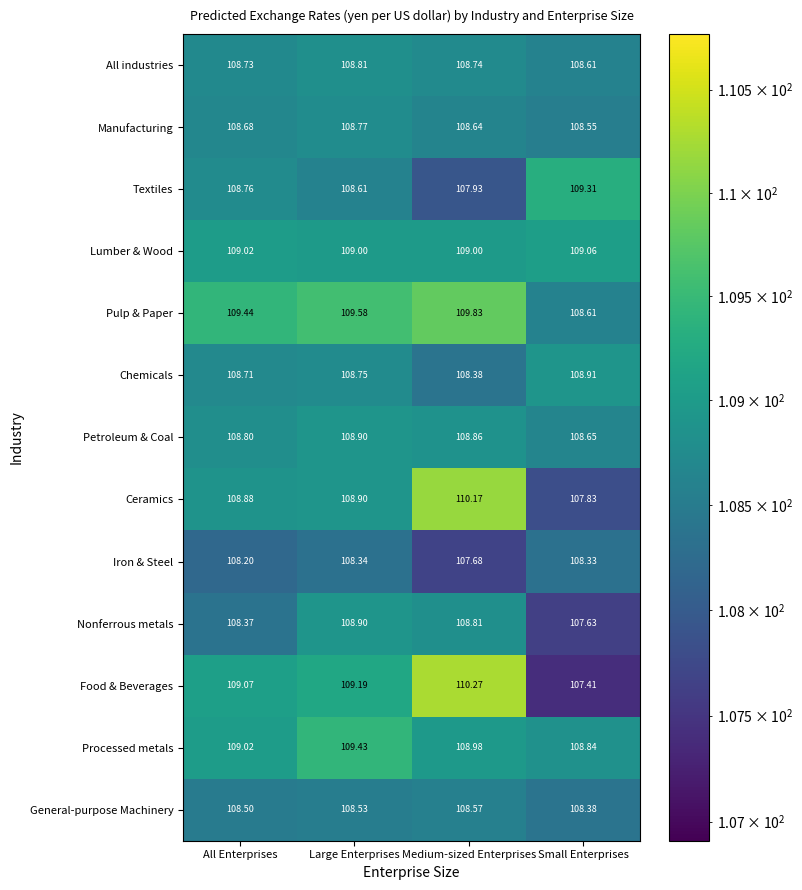

At which category does the chart reach its peak across all series?

Medium-sized Enterprises